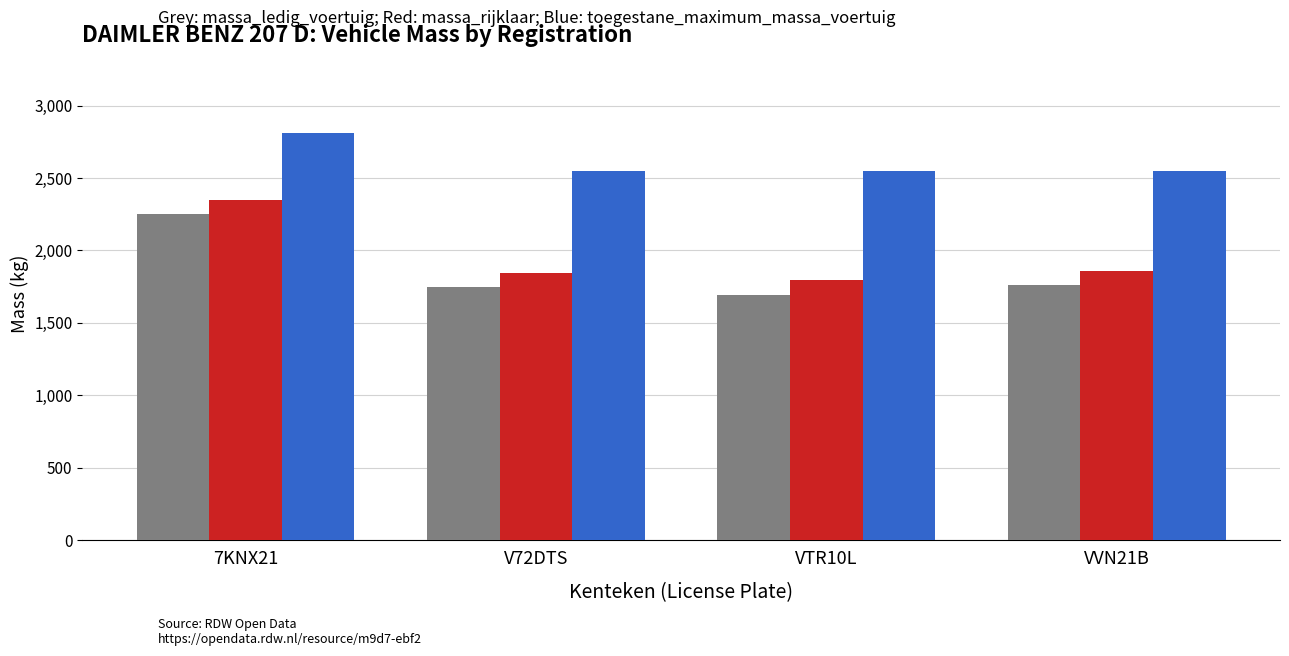

What is the total value across all series at VTR10L?

6040